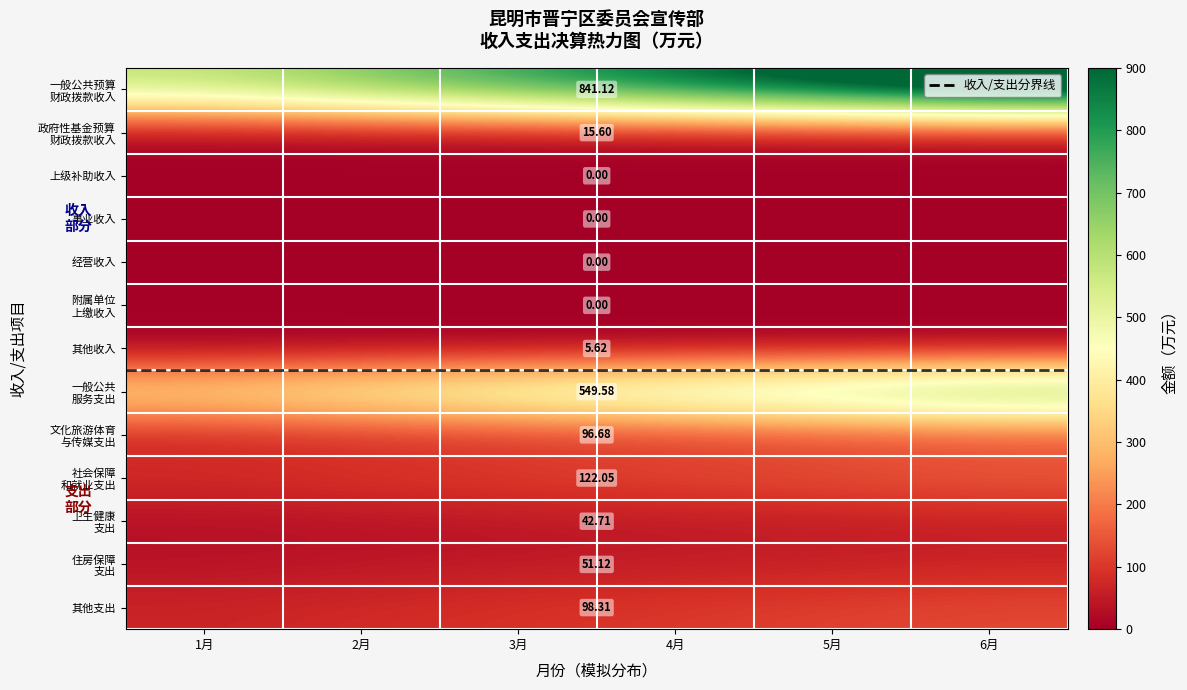

What is the difference between the second highest and minimum values in the 卫生健康 支出 series?

20.5